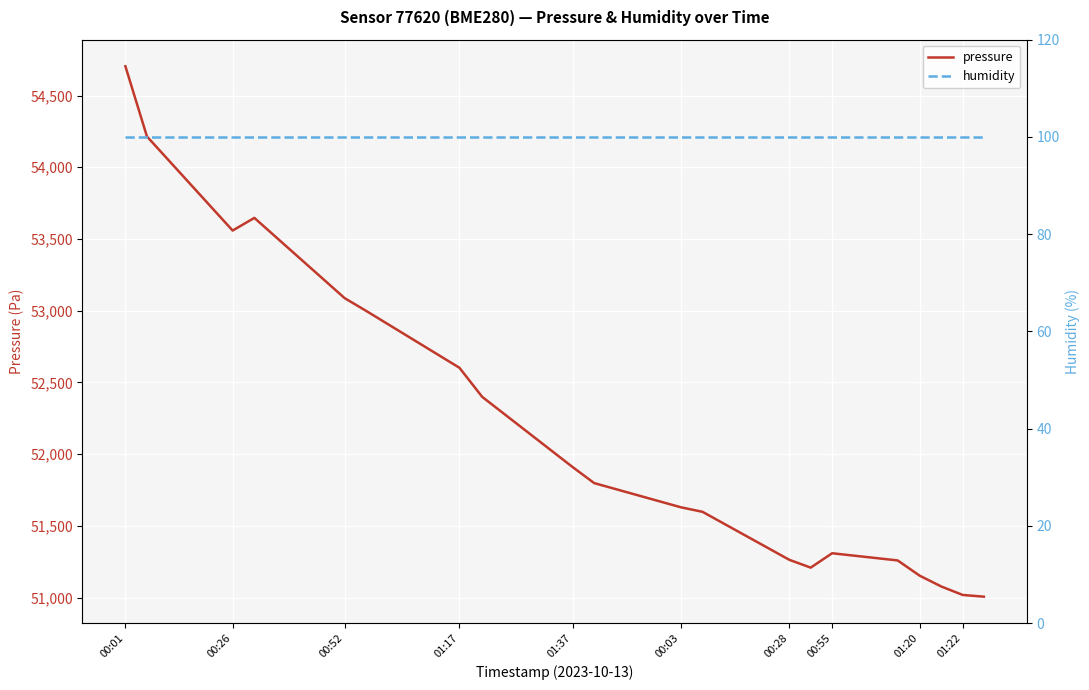

What is the maximum value for pressure?

54704.1